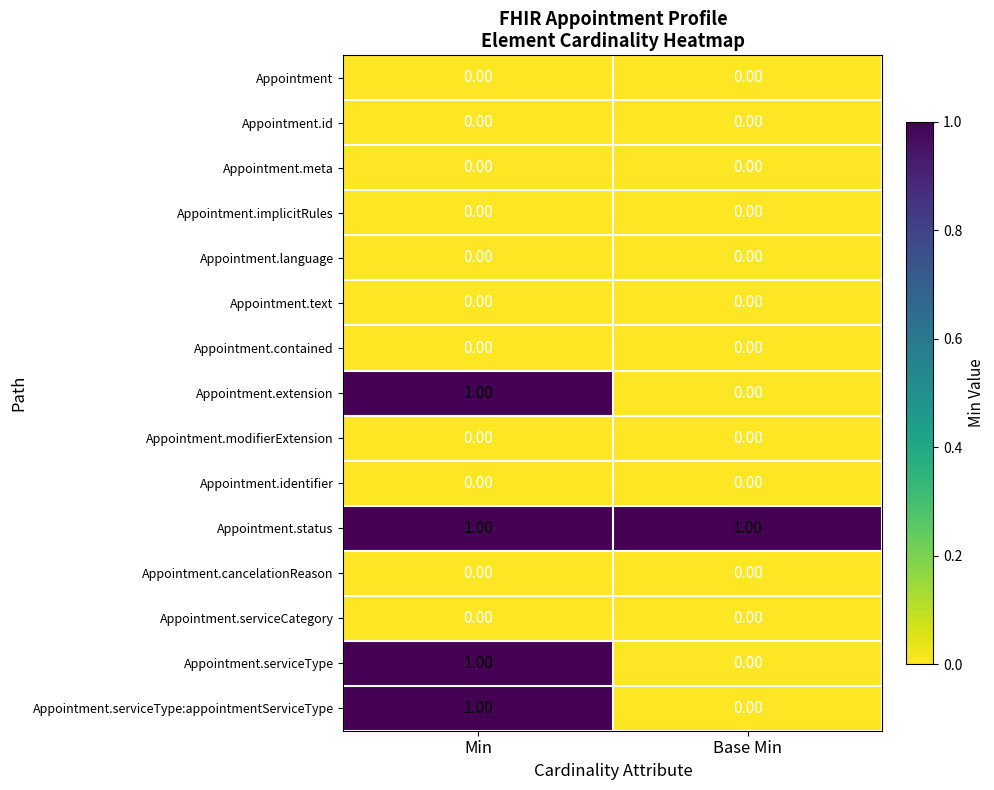

At which category is the sum across all series the highest?

Min